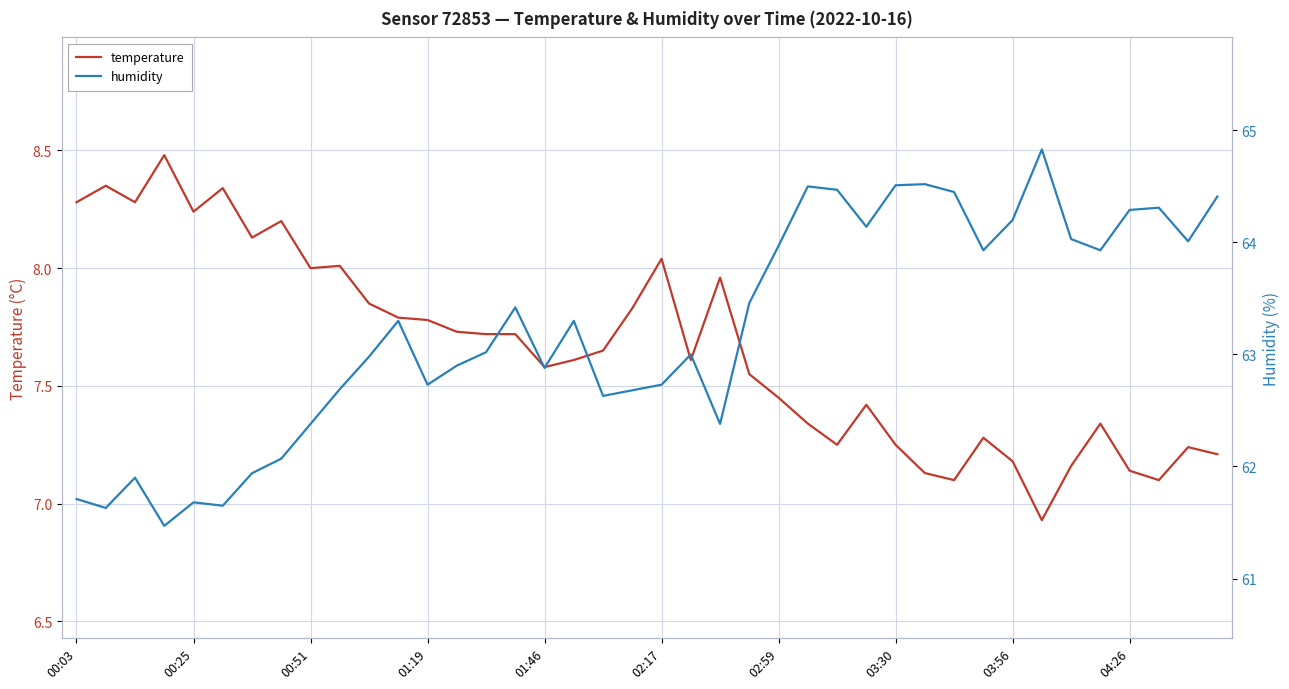

At which label is humidity closest to 63?

21